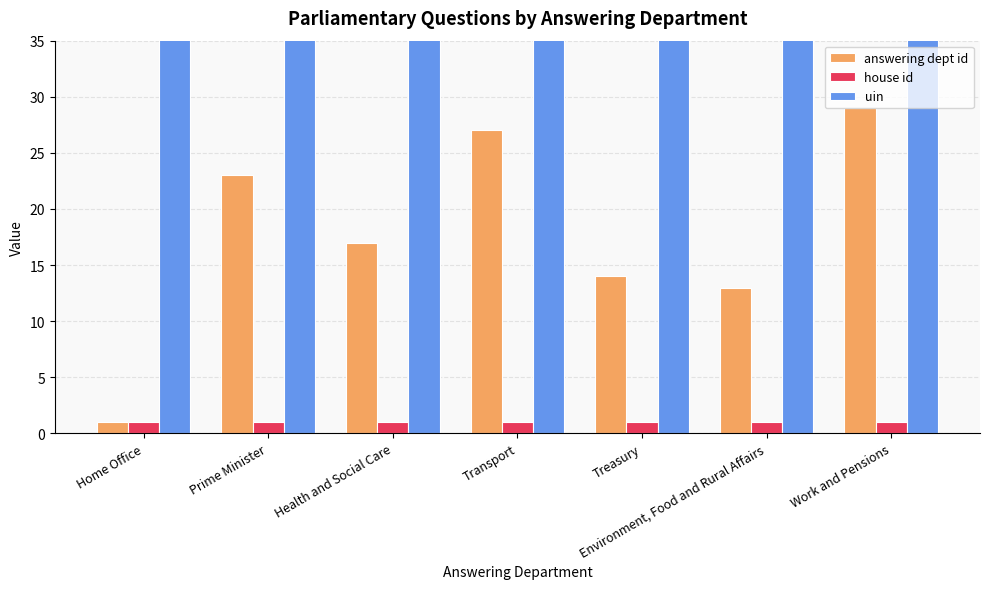

What is the value of the uin bar at the 6th from the left?

171